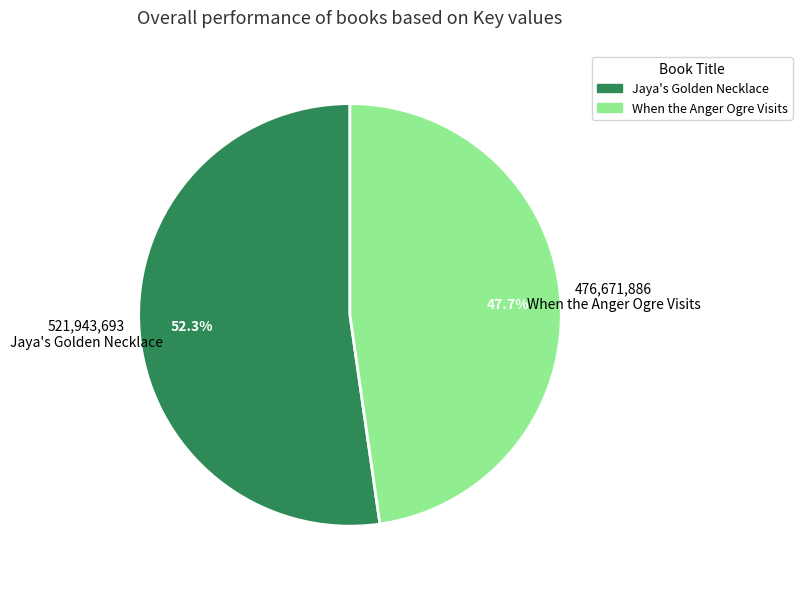

Which slice represents more than half of the pie?

Jaya's Golden Necklace